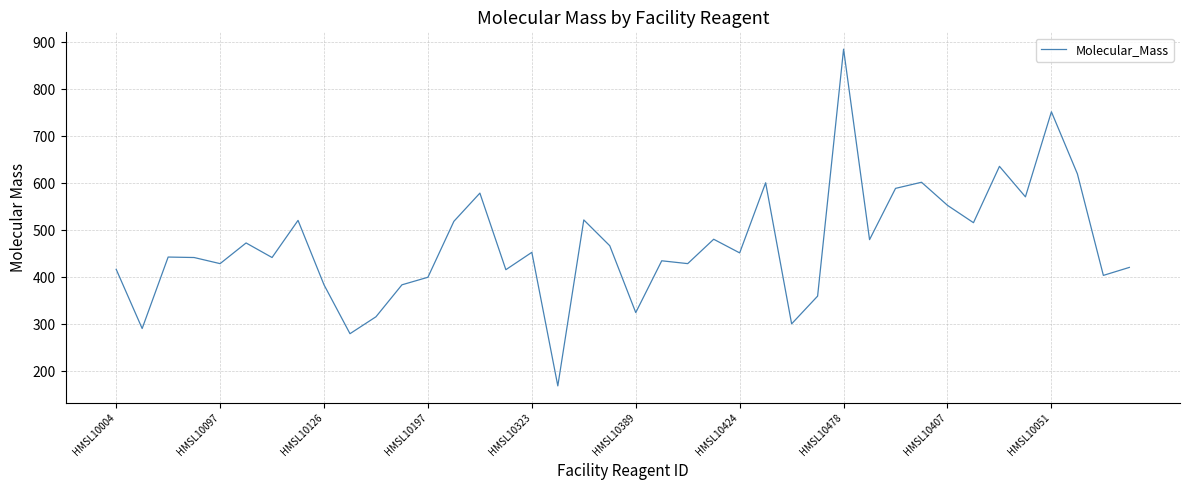

What is the maximum value shown in the chart?

885.4